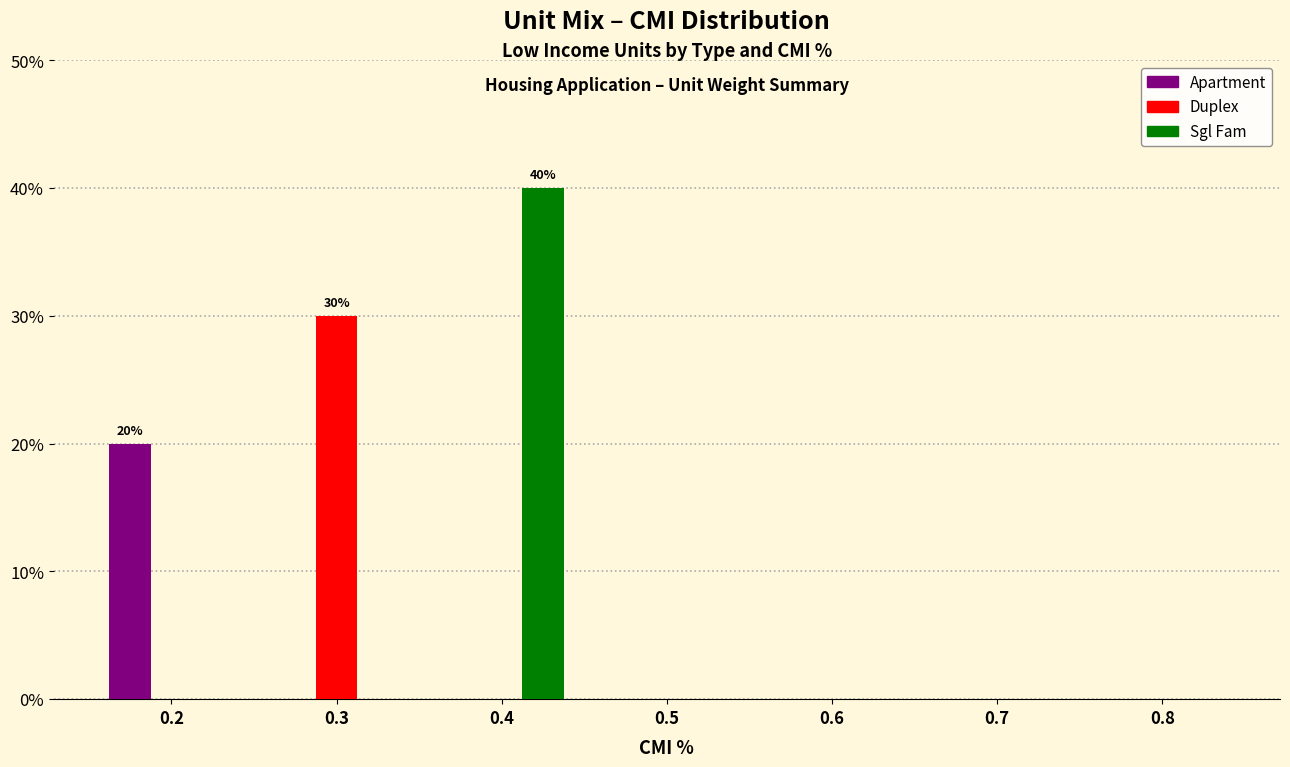

What are all the series names shown in the legend?

Apartment, Duplex, Sgl Fam